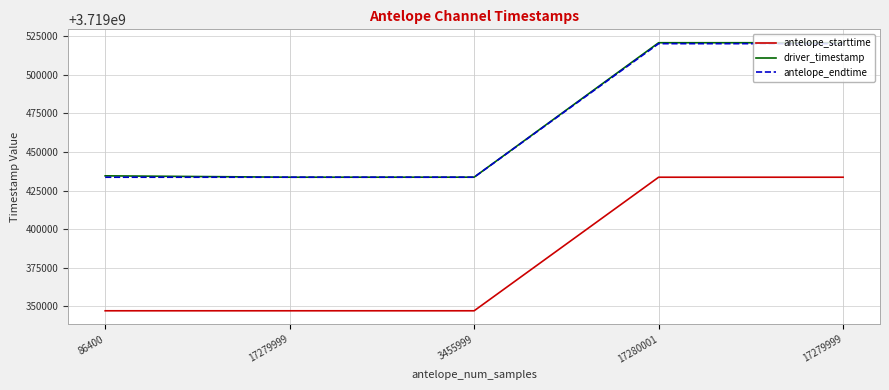

Rank the categories by antelope_endtime value from highest to lowest.

17280001, 17279999, 86400, 17279999, 3455999